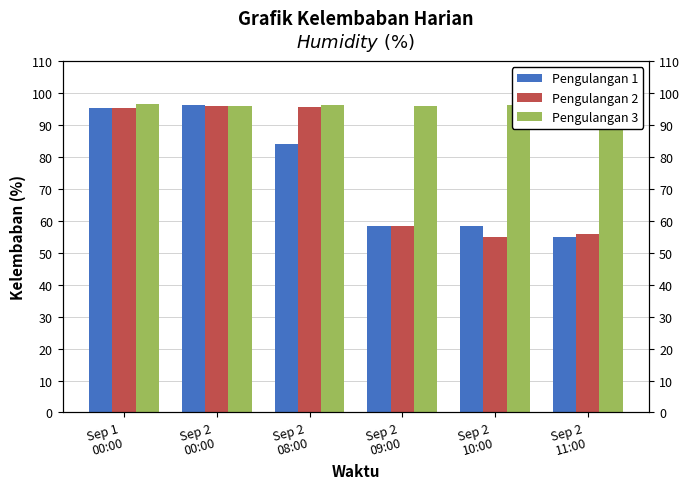

At which label does Pengulangan 1 first exceed 83?

Sep 1
00:00